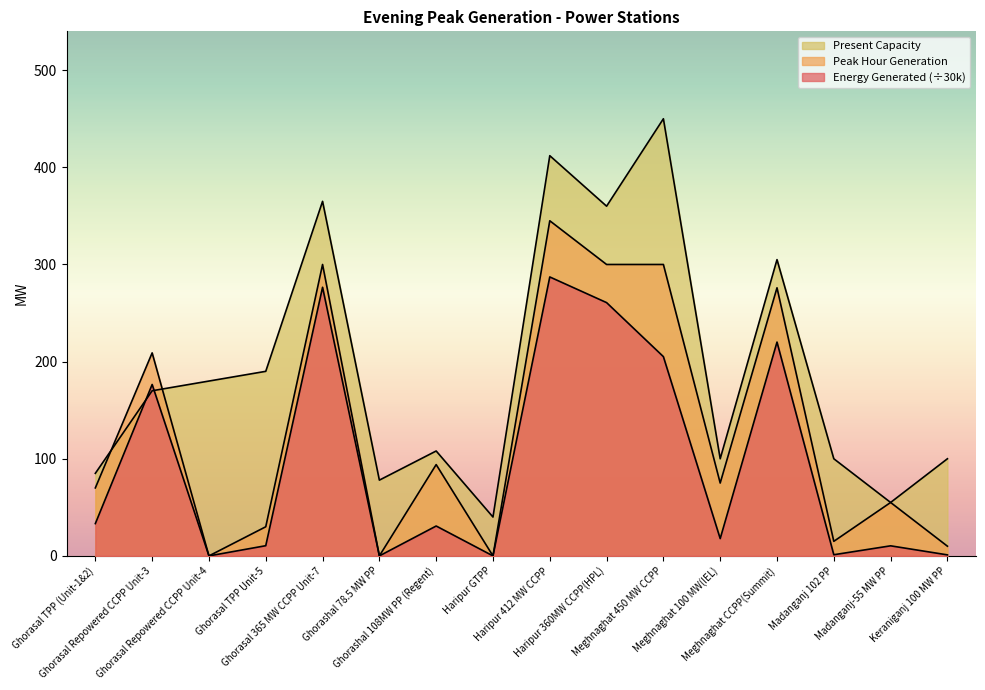

Reading left to right, extract all data points from this chart.

Energy Generated: 33.3	176.5	0.0	10.5	276.5	0.0	30.8	0.0	287.2	260.7	205.1	17.8	220.1	1.2	10.4	1.1
Peak Hour Generation: 70.0	209.0	0.0	30.0	300.0	0.0	94.0	0.0	345.0	300.0	300.0	75.0	276.0	15.0	55.0	10.0
Present Capacity: 85.0	170.0	180.0	190.0	365.0	78.0	108.0	40.0	412.0	360.0	450.0	100.0	305.0	100.0	55.0	100.0